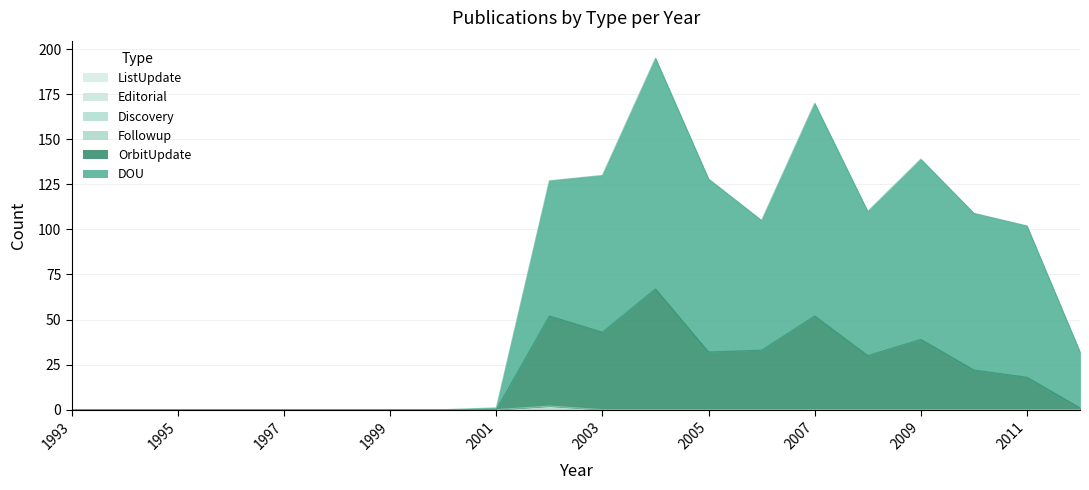

Does the chart have visible grid lines?

Yes